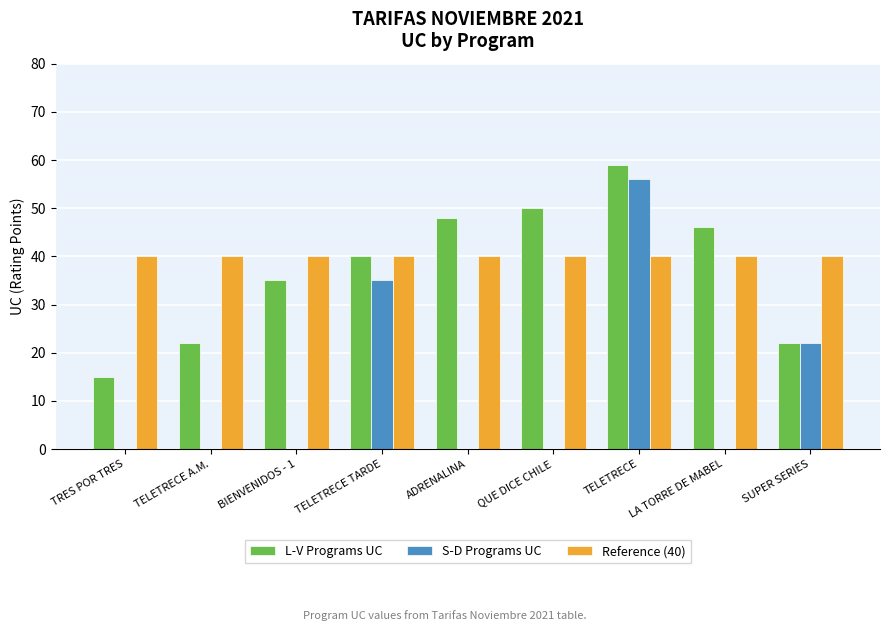

Is it true that Reference (40) equals 40 at LA TORRE DE MABEL?

True